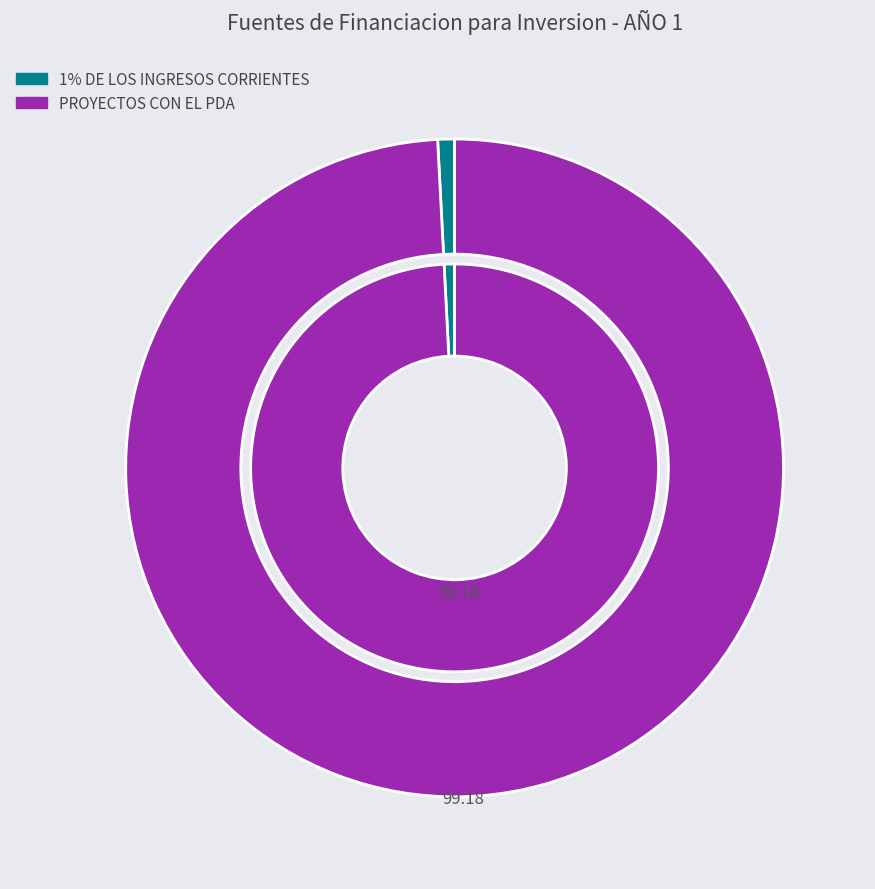

To the nearest percent, what percentage of the pie is PROYECTOS CON EL PDA?

99%